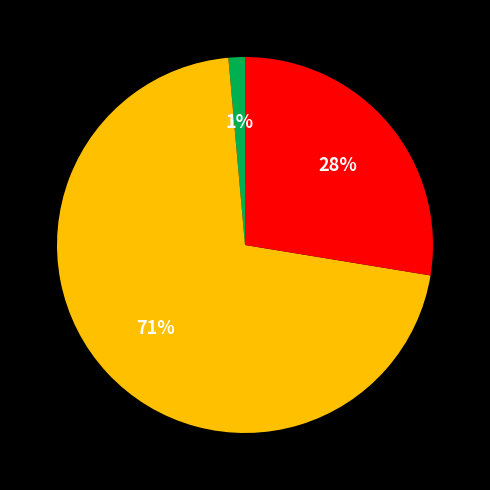

Does any single category account for the majority?

Yes